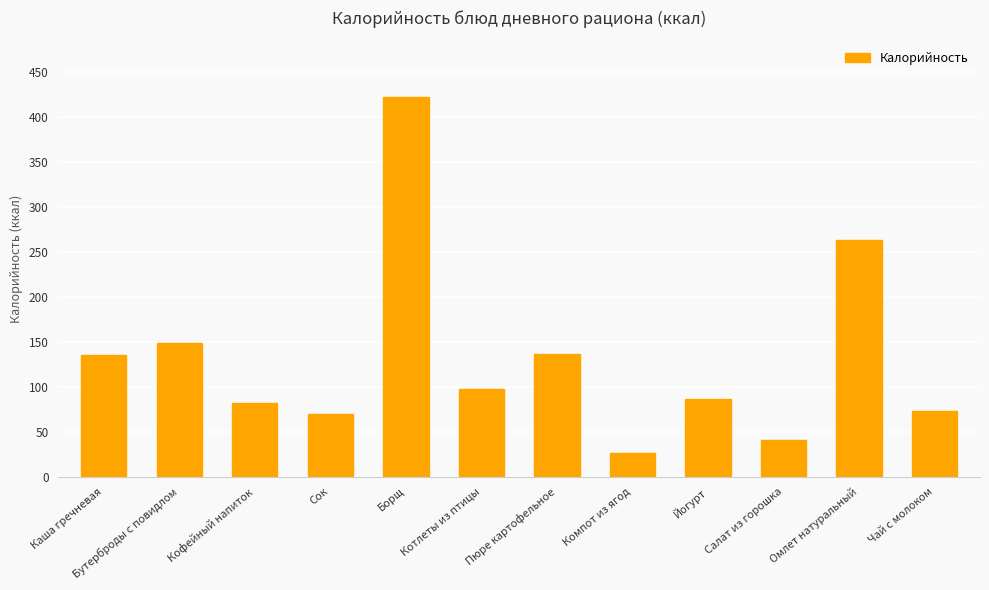

At which category does the chart reach its peak across all series?

Борщ